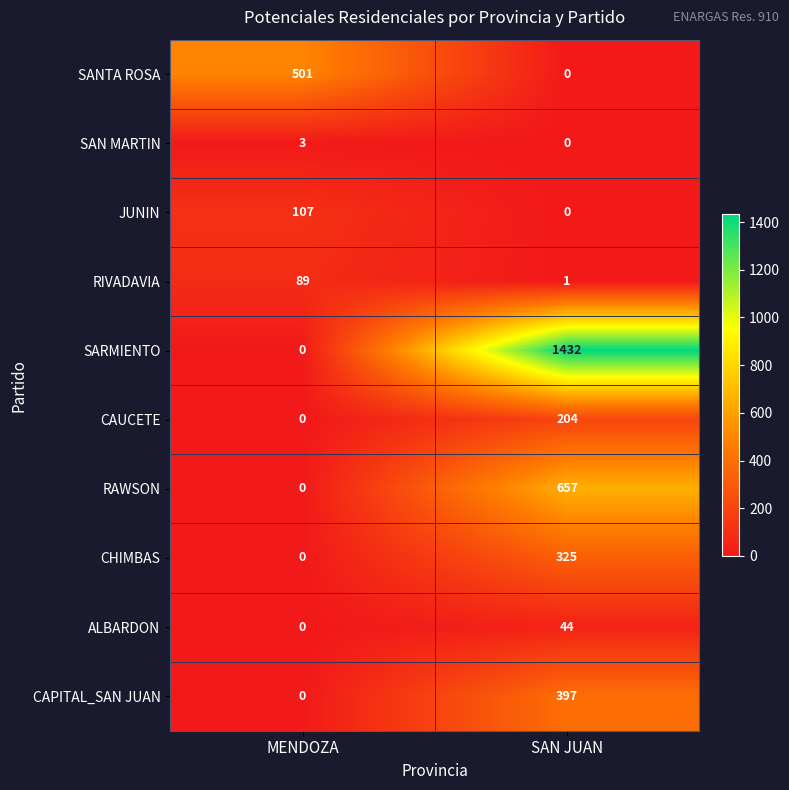

What is the sum of all SARMIENTO values?

1432